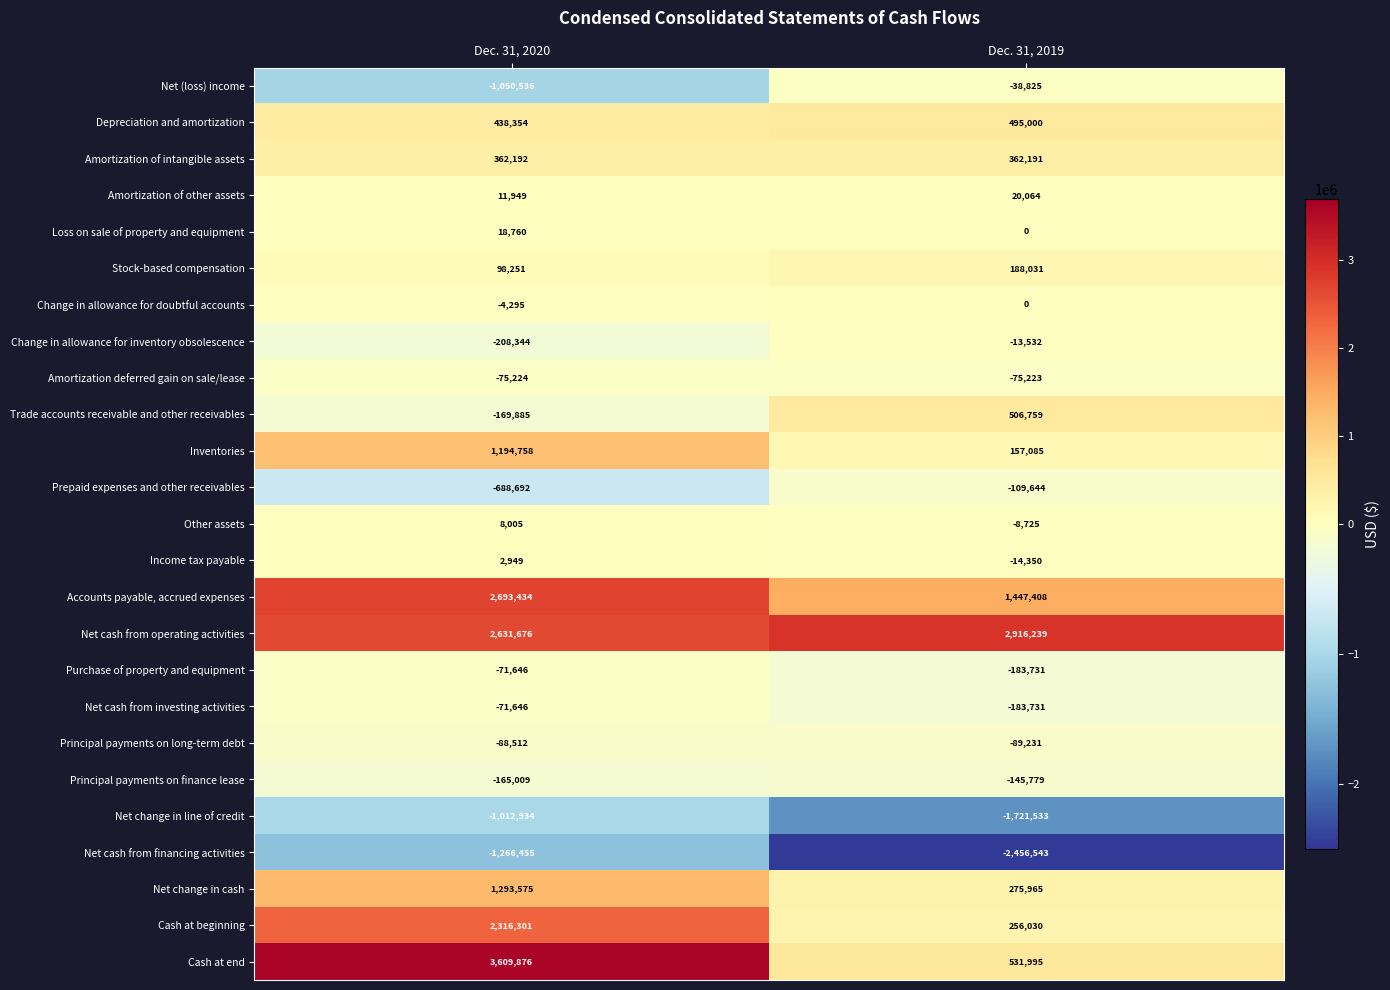

Rank the categories by Cash at beginning value from highest to lowest.

Dec. 31, 2020, Dec. 31, 2019